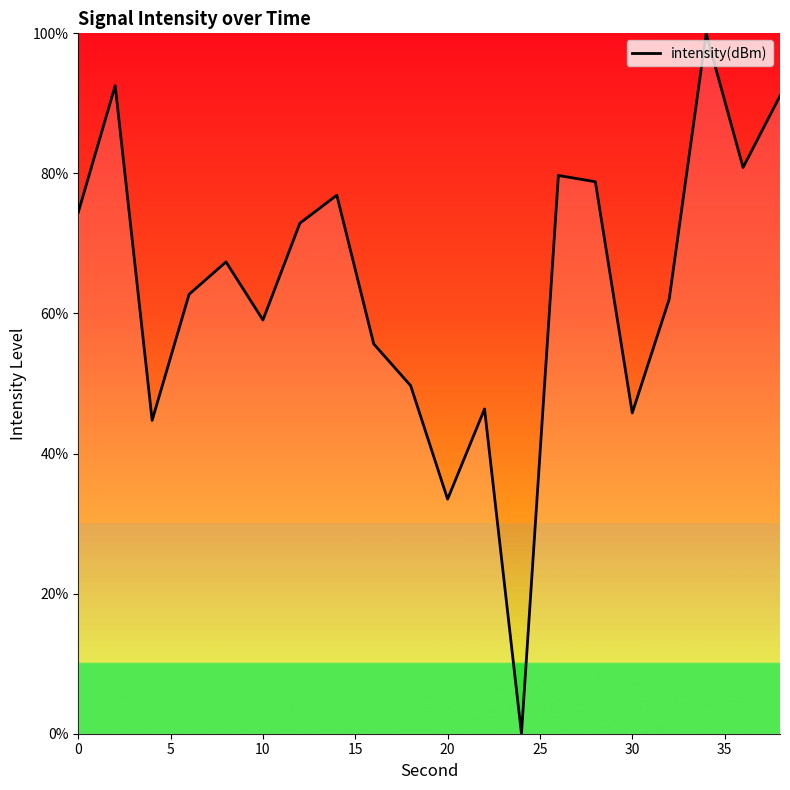

Does the chart display data point markers on the line(s)?

No